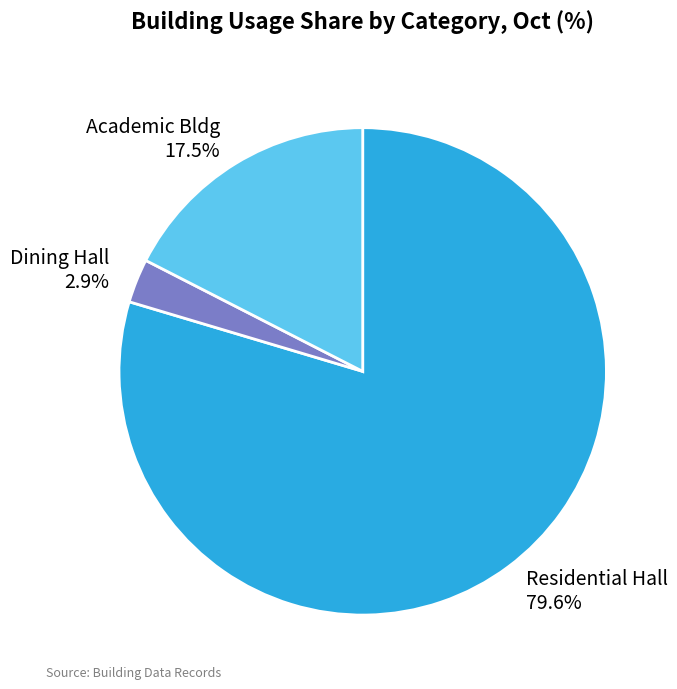

Which category accounts for the majority?

Residential Hall